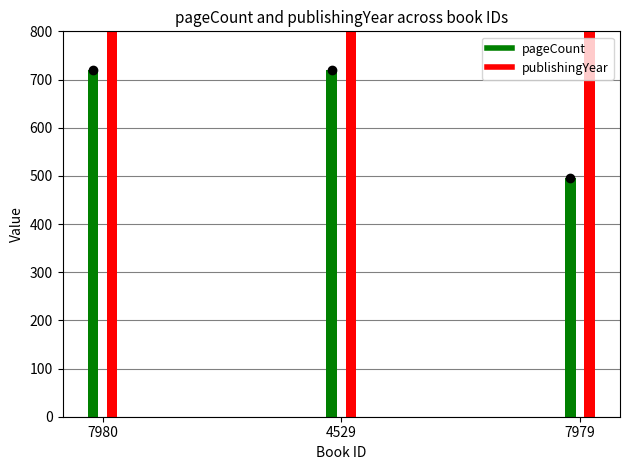

What is the total value across all series at 4529?

2737